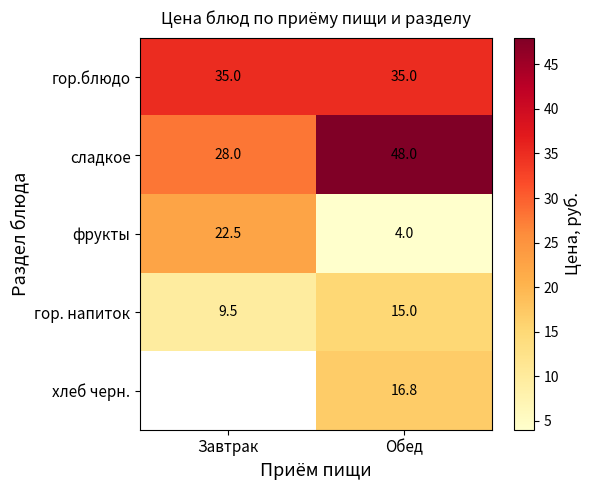

Which category has the lowest value across all series?

Обед